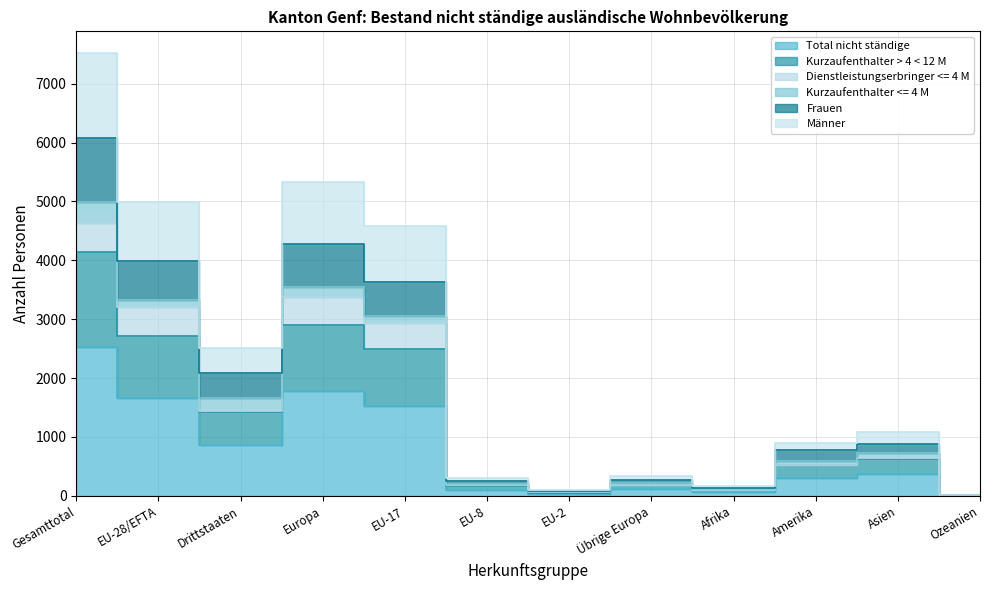

True or false: Kurzaufenthalter > 4 < 12 M and Frauen intersect in this chart.

False